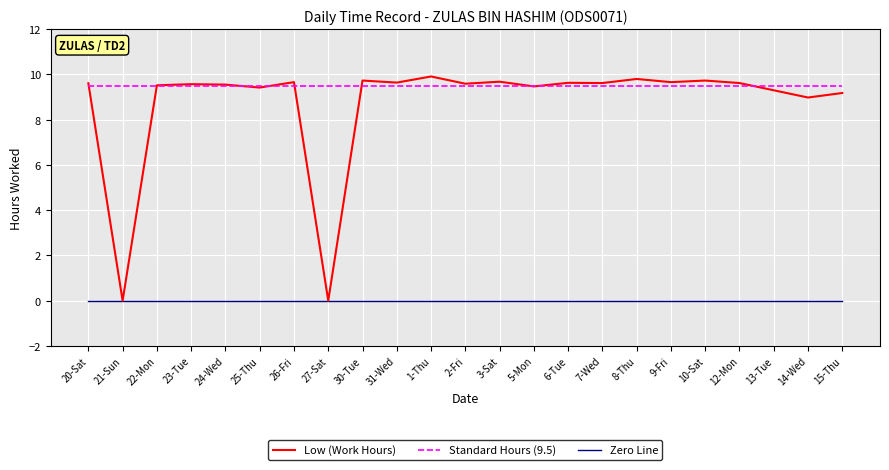

What is the spread (max minus min) of values at 8-Thu?

9.8